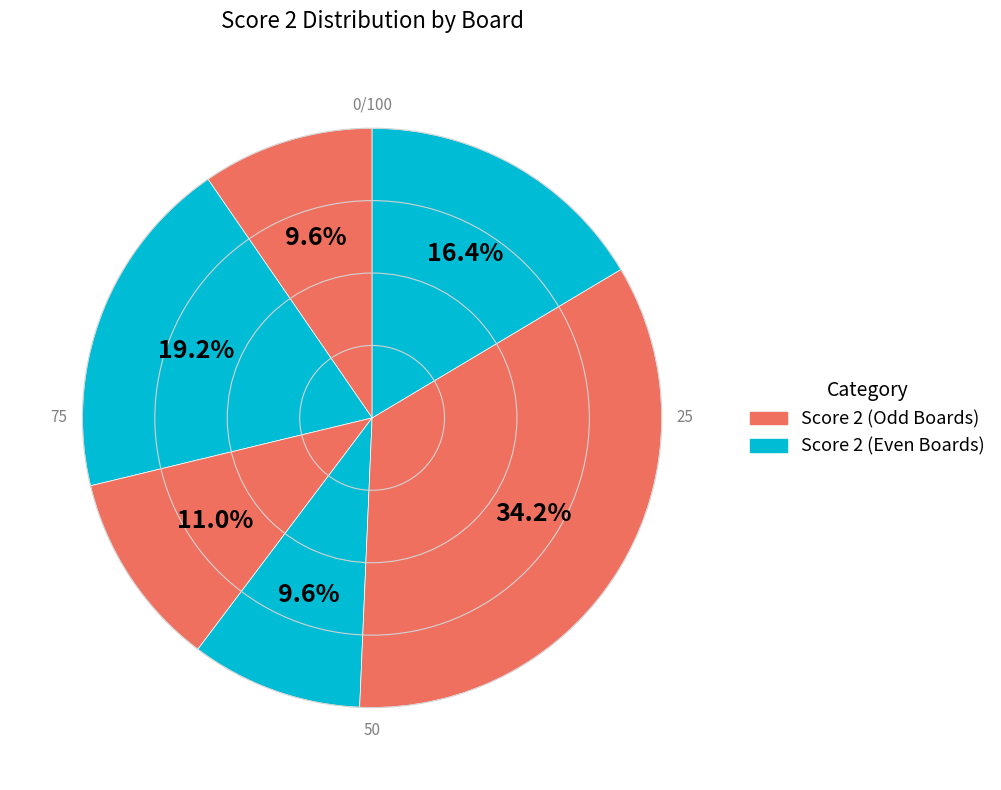

How many segments does this pie chart have?

6